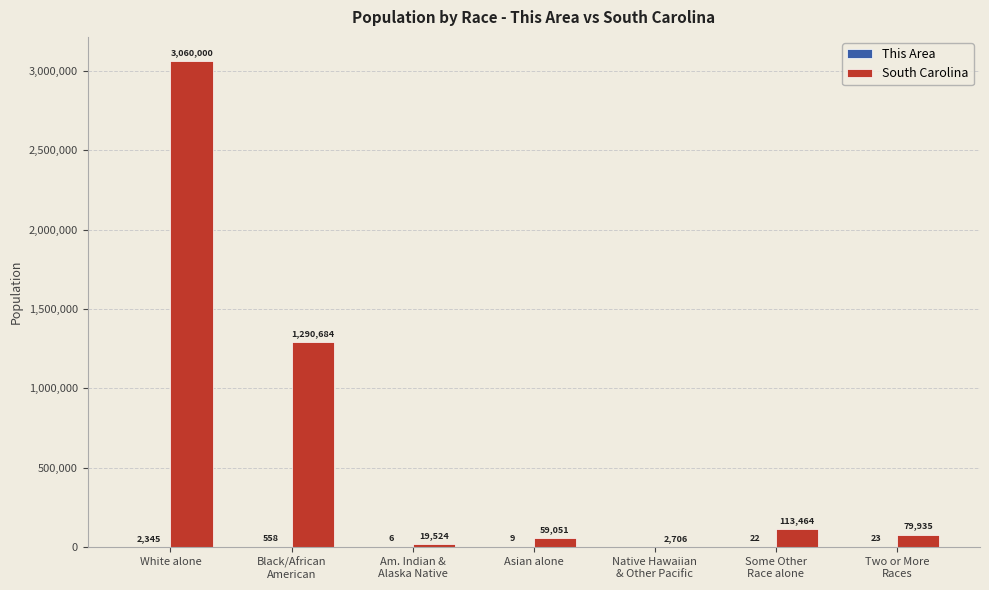

True or false: South Carolina has a value of 1935507 at White alone.

False